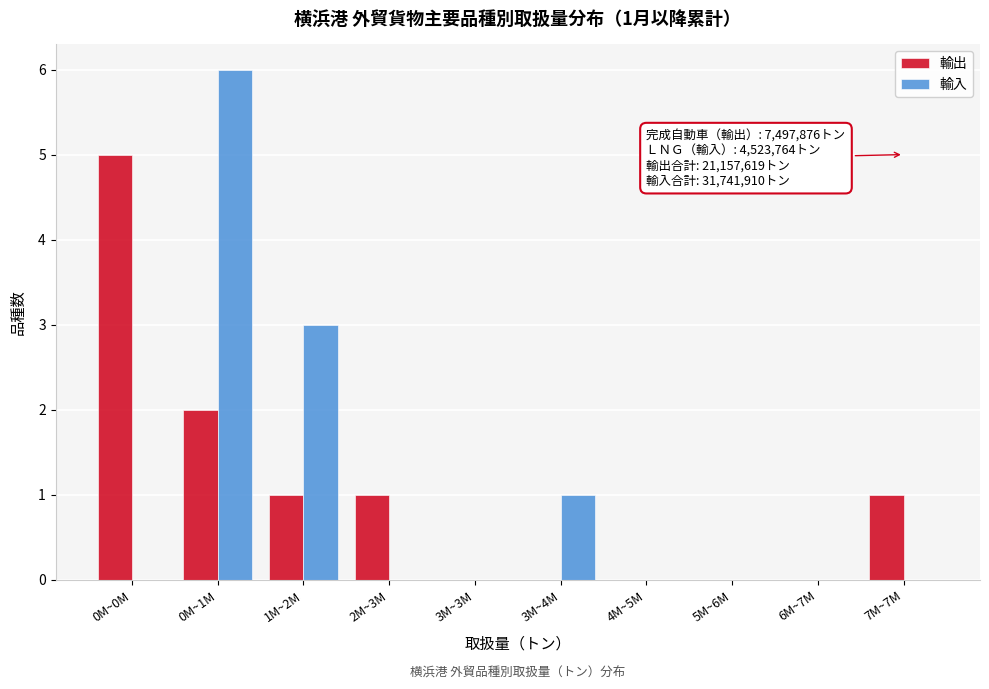

Reading left to right, extract all data points from this chart.

輸出: 0M~0M=5	0M~1M=2	1M~2M=1	2M~3M=1	3M~3M=0	3M~4M=0	4M~5M=0	5M~6M=0	6M~7M=0	7M~7M=1
輸入: 0M~0M=0	0M~1M=6	1M~2M=3	2M~3M=0	3M~3M=0	3M~4M=1	4M~5M=0	5M~6M=0	6M~7M=0	7M~7M=0